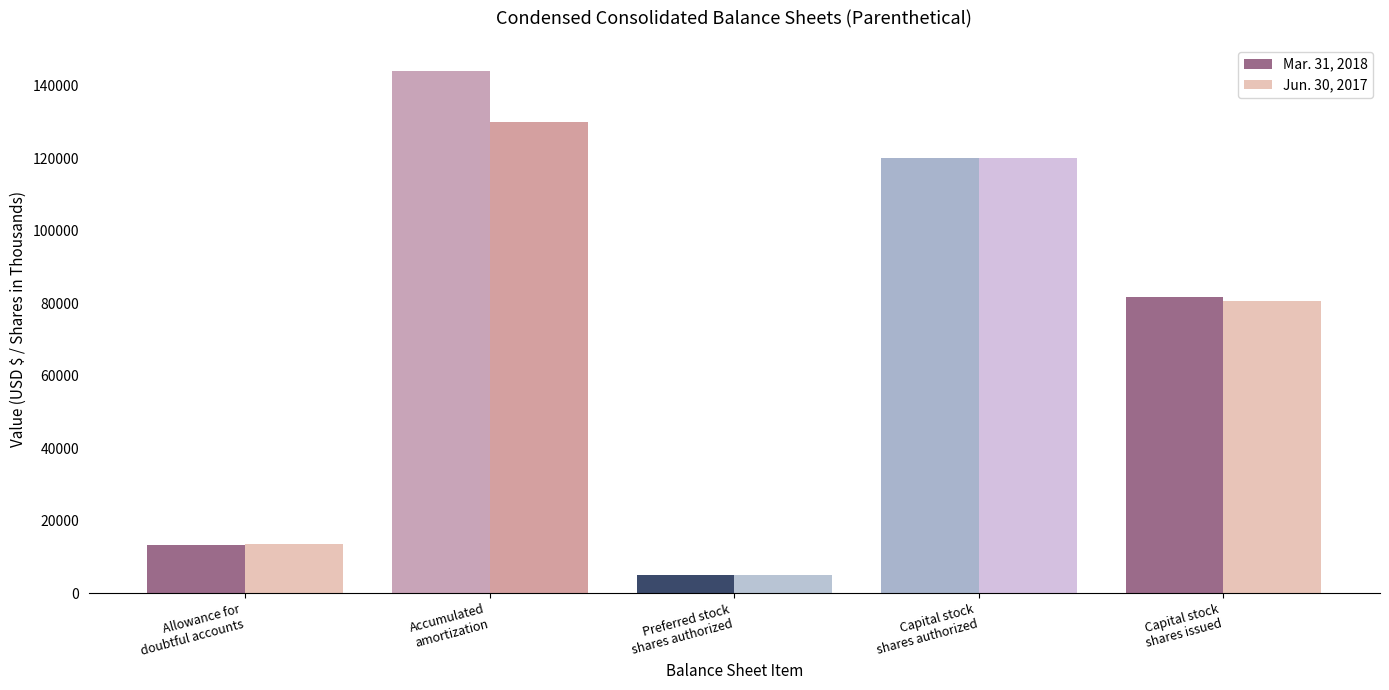

At which label does Mar. 31, 2018 reach its peak?

Accumulated
amortization